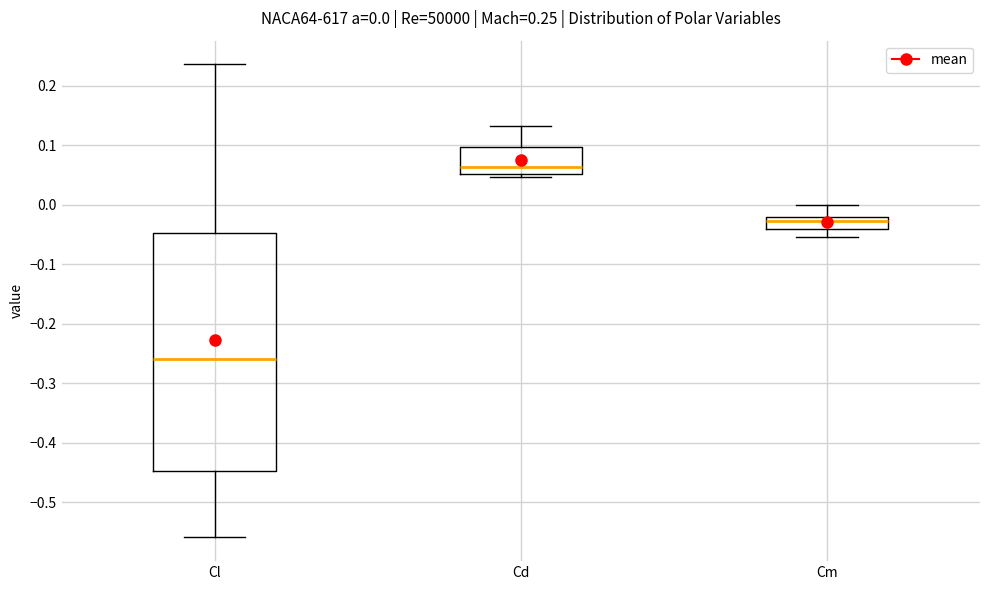

Which box has the lowest median line?

Cl